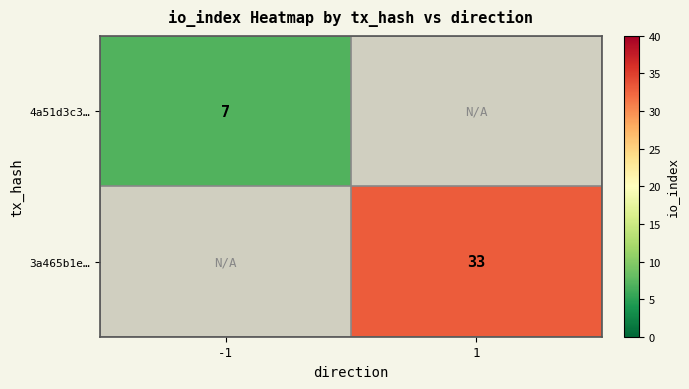

Is the value of 4a51d3c3… at -1 greater than the value of 3a465b1e… at 1?

No